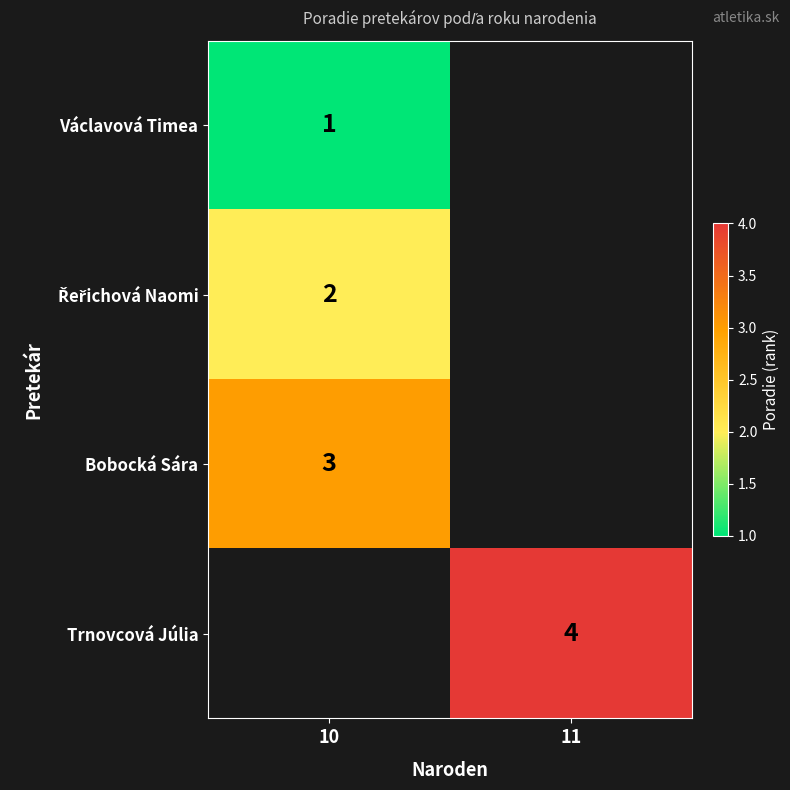

What is the minimum value shown in the chart?

1.0